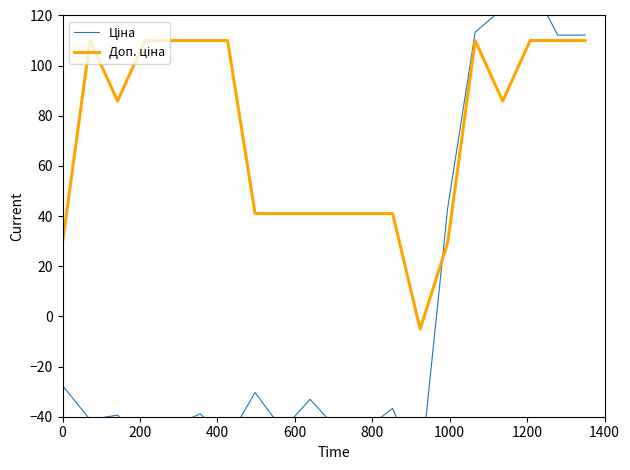

Which series has the largest range (max minus min)?

Ціна